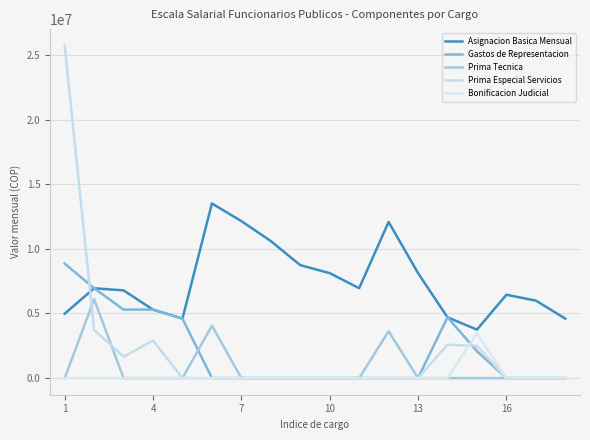

Is this an area chart (filled region under the line)?

No